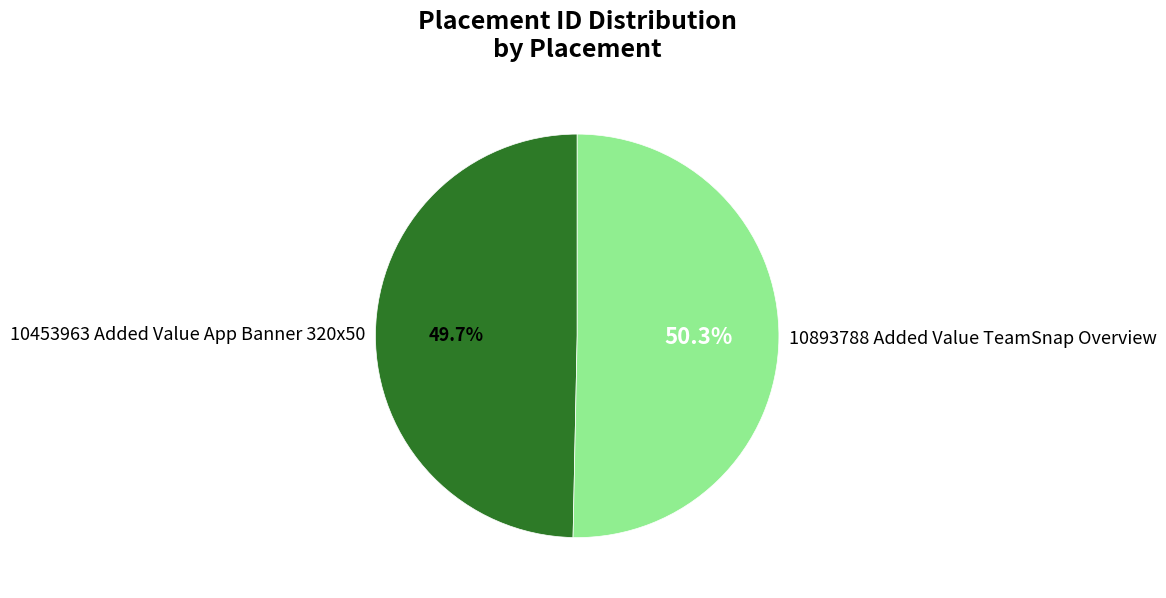

Count the number of slices in the pie.

2